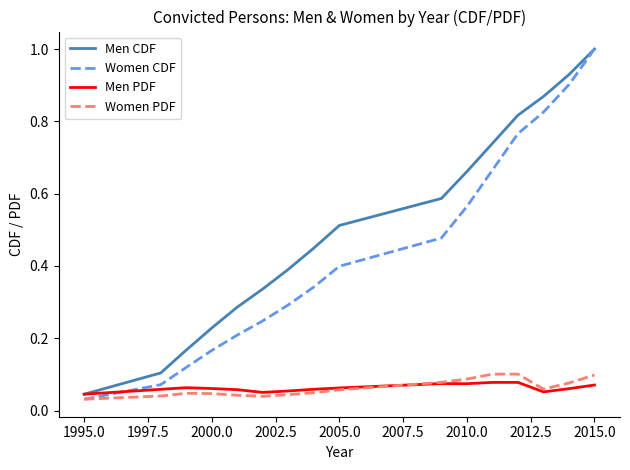

Which series has the largest total across all categories?

Men CDF